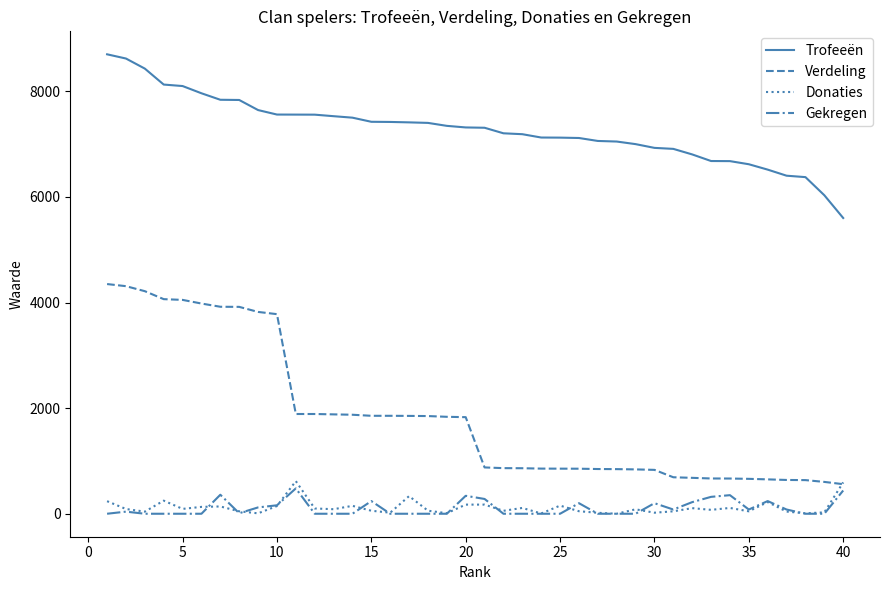

Does the chart display data point markers on the line(s)?

No